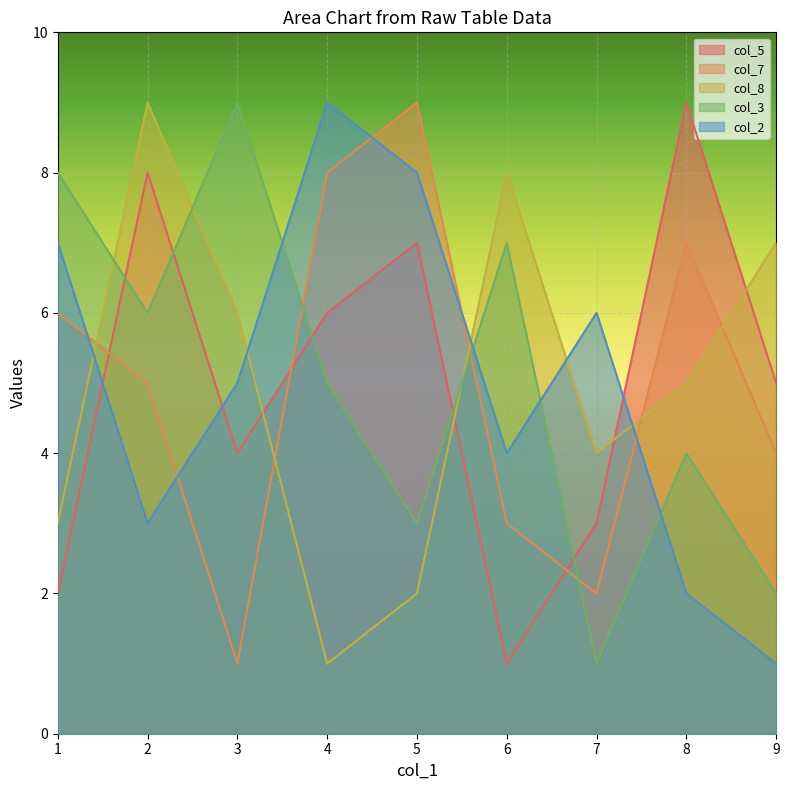

After their last crossing, which series has the higher values: col_3 or col_5?

col_5